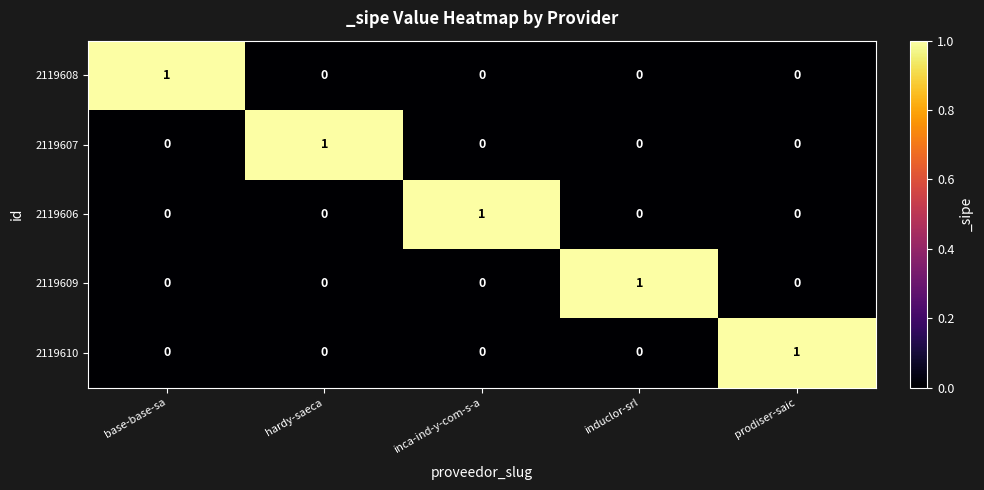

At how many categories does at least one series exceed 0?

5